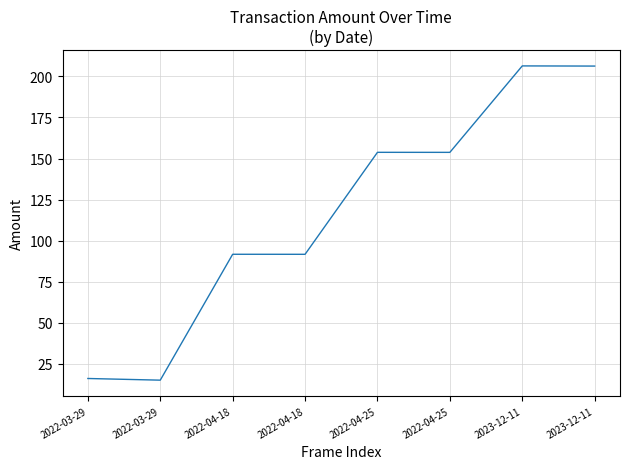

Does the chart have visible grid lines?

Yes